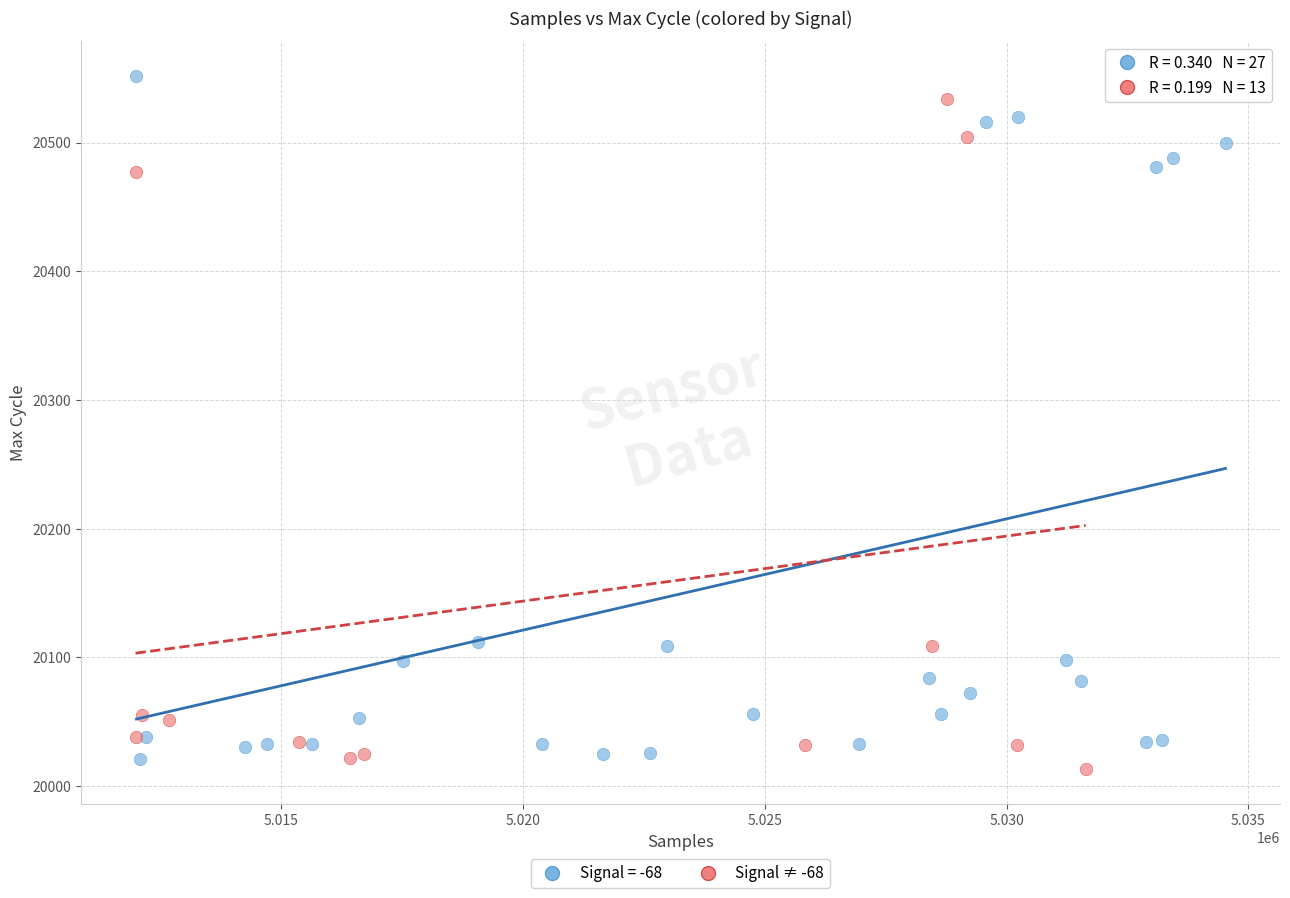

Which series has the largest Y range (max minus min)?

Signal = -68